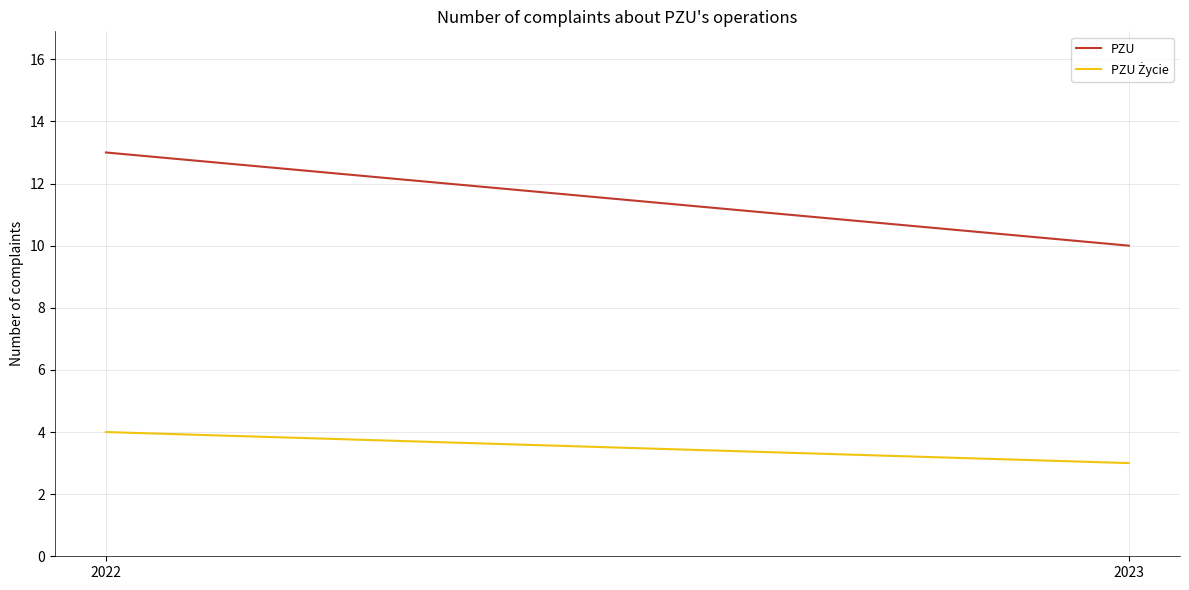

At how many categories does at least one series exceed 6?

2